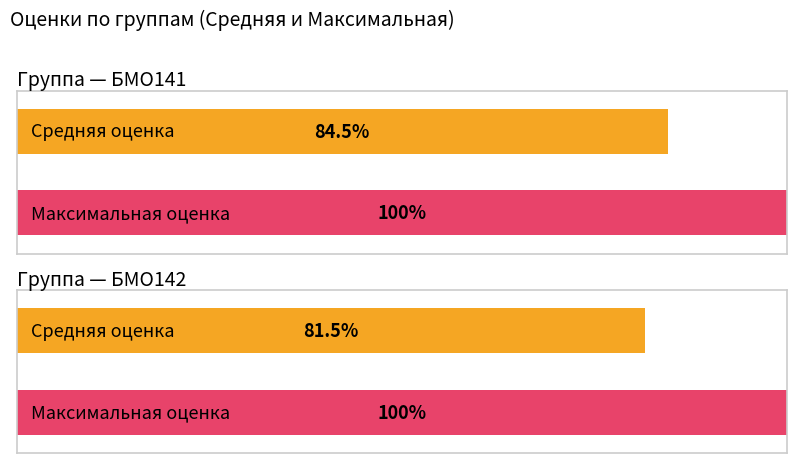

At how many categories does at least one series exceed 8?

2